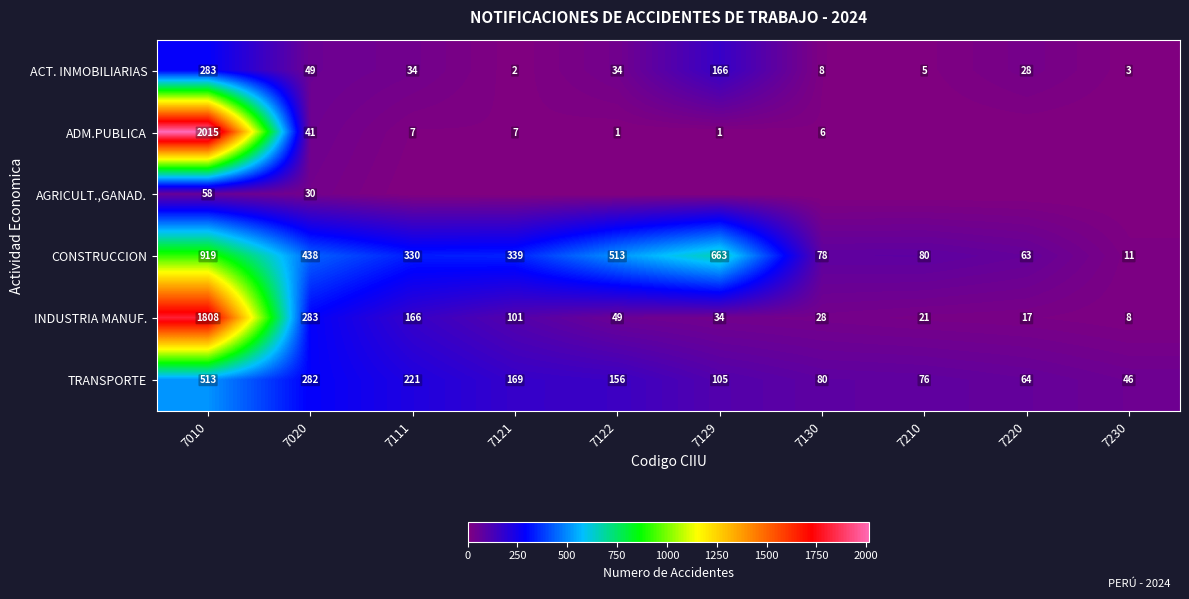

How many data points in CONSTRUCCION are less than 339?

5